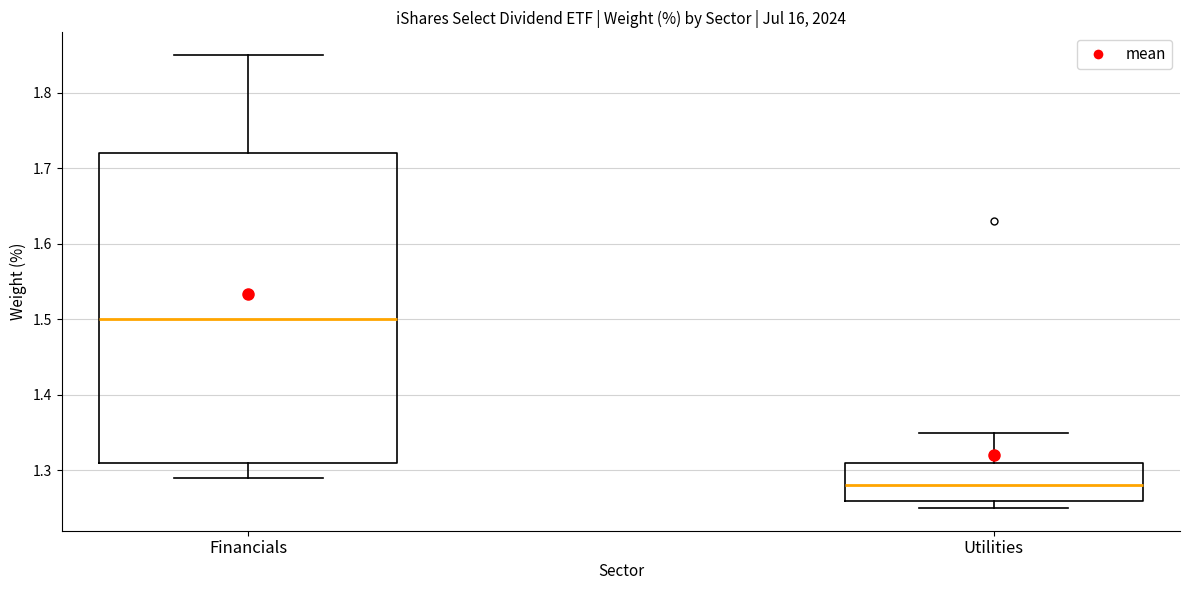

Comparing the boxes themselves (not the whiskers), which one is the tallest?

Financials